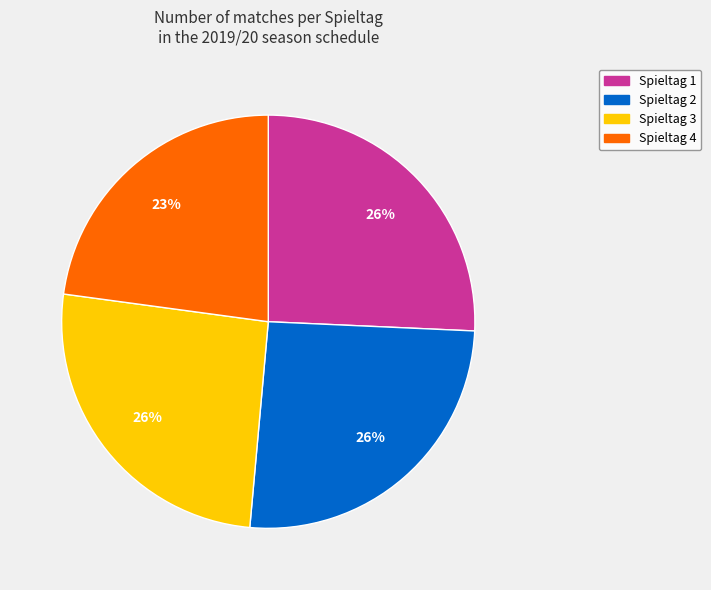

To the nearest percent, what portion does Spieltag 4 represent?

23%